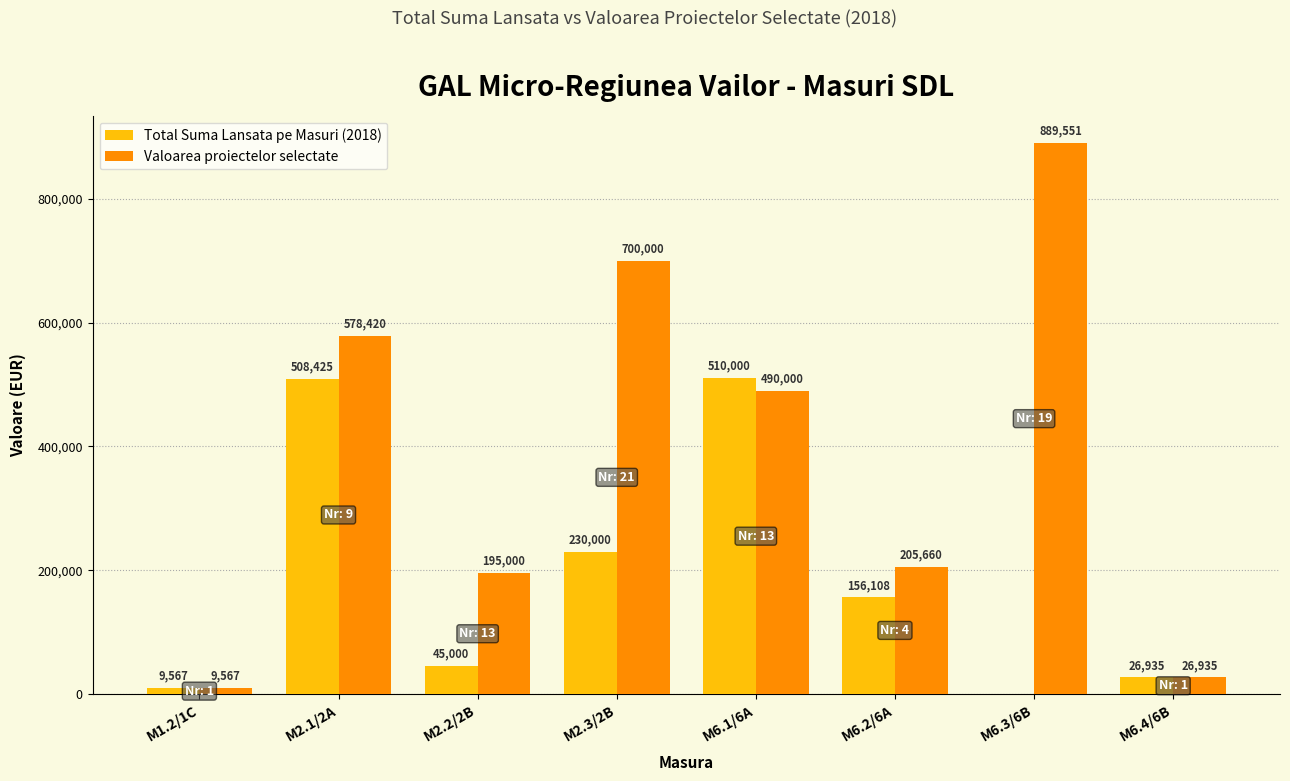

Between M2.2/2B and M6.2/6A, which series saw the biggest shift?

Total Suma Lansata pe Masuri (2018)